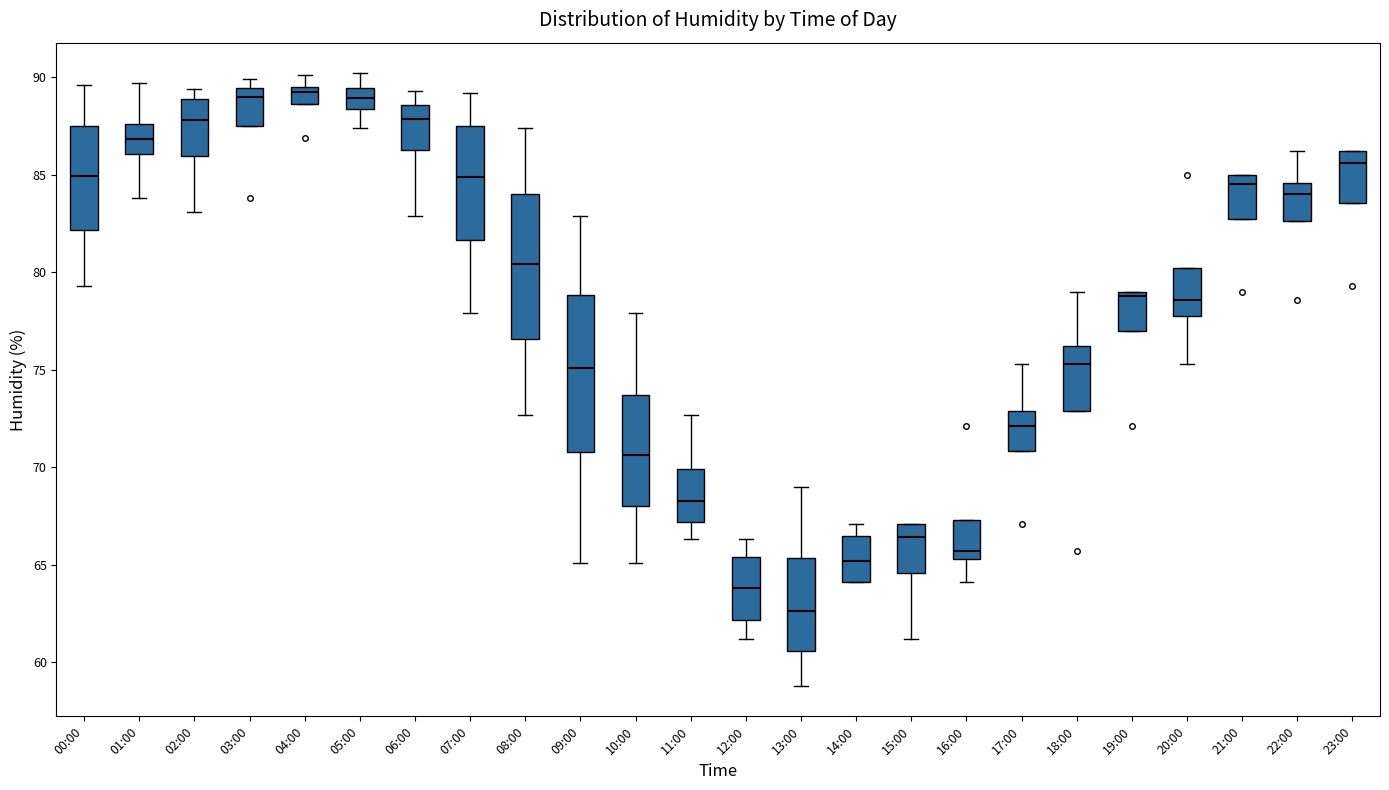

Reading left to right, transcribe this box plot: for each box, give where its median line is, the range the box spans, and where its two whiskers end, as read against the y-axis. The values are not printed on the chart, so give them approximately, as read against the axis.

00:00: median 85.0, box 82.0 to 87.5, whiskers 79.5 to 89.5
01:00: median 87.0, box 86.0 to 87.5, whiskers 84.0 to 89.5
02:00: median 88.0, box 86.0 to 89.0, whiskers 83.0 to 89.5
03:00: median 89.0, box 87.5 to 89.5, whiskers 87.5 to 90.0
04:00: median 89.5 (just below the box's upper edge), box 88.5 to 89.5, whiskers 88.5 to 90.0
05:00: median 89.0, box 88.5 to 89.5, whiskers 87.5 to 90.0
06:00: median 88.0, box 86.5 to 88.5, whiskers 83.0 to 89.5
07:00: median 85.0, box 81.5 to 87.5, whiskers 78.0 to 89.0
08:00: median 80.5, box 76.5 to 84.0, whiskers 72.5 to 87.5
09:00: median 75.0, box 71.0 to 79.0, whiskers 65.0 to 83.0
10:00: median 70.5, box 68.0 to 73.5, whiskers 65.0 to 78.0
11:00: median 68.5, box 67.0 to 70.0, whiskers 66.5 to 72.5
12:00: median 64.0, box 62.0 to 65.5, whiskers 61.0 to 66.5
13:00: median 62.5, box 60.5 to 65.5, whiskers 59.0 to 69.0
14:00: median 65.0, box 64.0 to 66.5, whiskers 64.0 to 67.0
15:00: median 66.5, box 64.5 to 67.0, whiskers 61.0 to 67.0
16:00: median 65.5 (just above the box's lower edge), box 65.5 to 67.5, whiskers 64.0 to 67.5
17:00: median 72.0, box 71.0 to 73.0, whiskers 71.0 to 75.5
18:00: median 75.5, box 73.0 to 76.0, whiskers 73.0 to 79.0
19:00: median 79.0 (just below the box's upper edge), box 77.0 to 79.0, whiskers 77.0 to 79.0
20:00: median 78.5, box 78.0 to 80.0, whiskers 75.5 to 80.0
21:00: median 84.5, box 83.0 to 85.0, whiskers 83.0 to 85.0
22:00: median 84.0, box 82.5 to 84.5, whiskers 82.5 to 86.0
23:00: median 85.5, box 83.5 to 86.0, whiskers 83.5 to 86.0